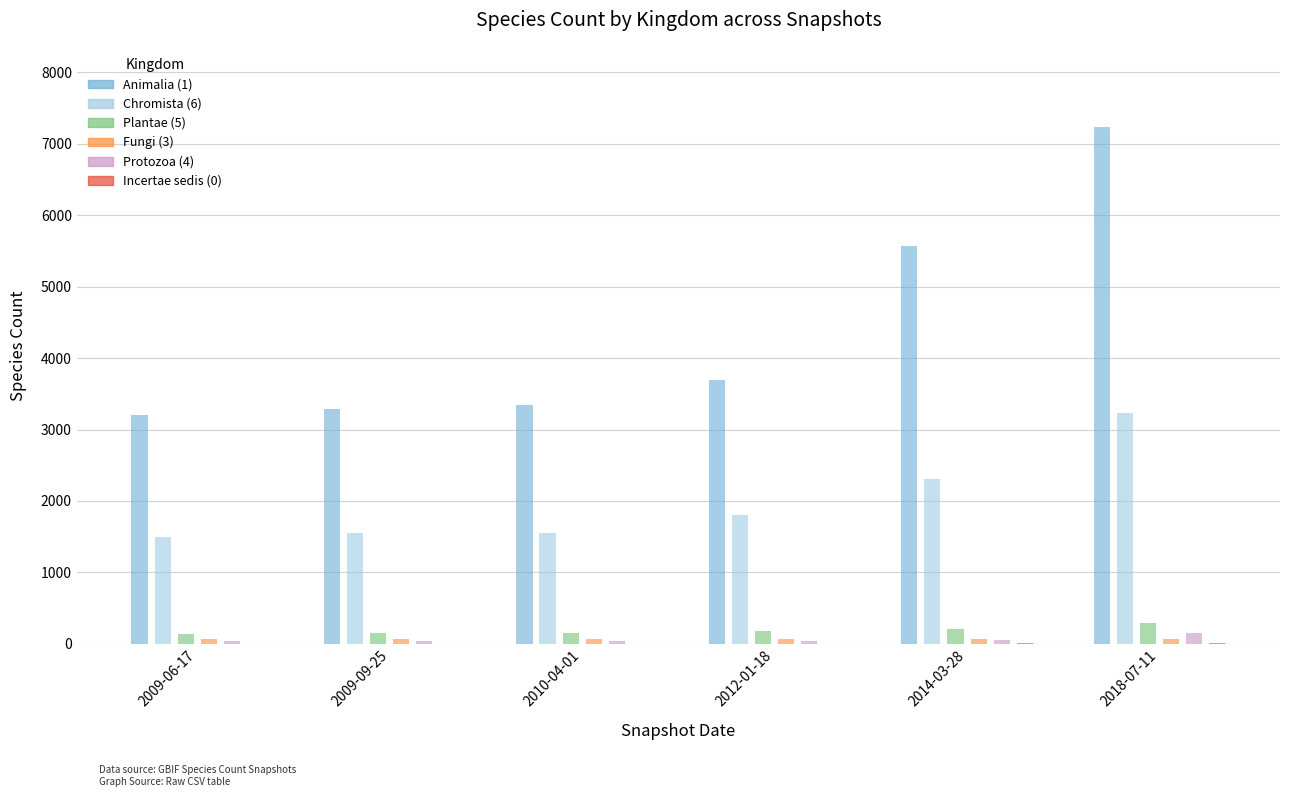

What value does the Incertae sedis (0) series have at 2010-04-01?

1